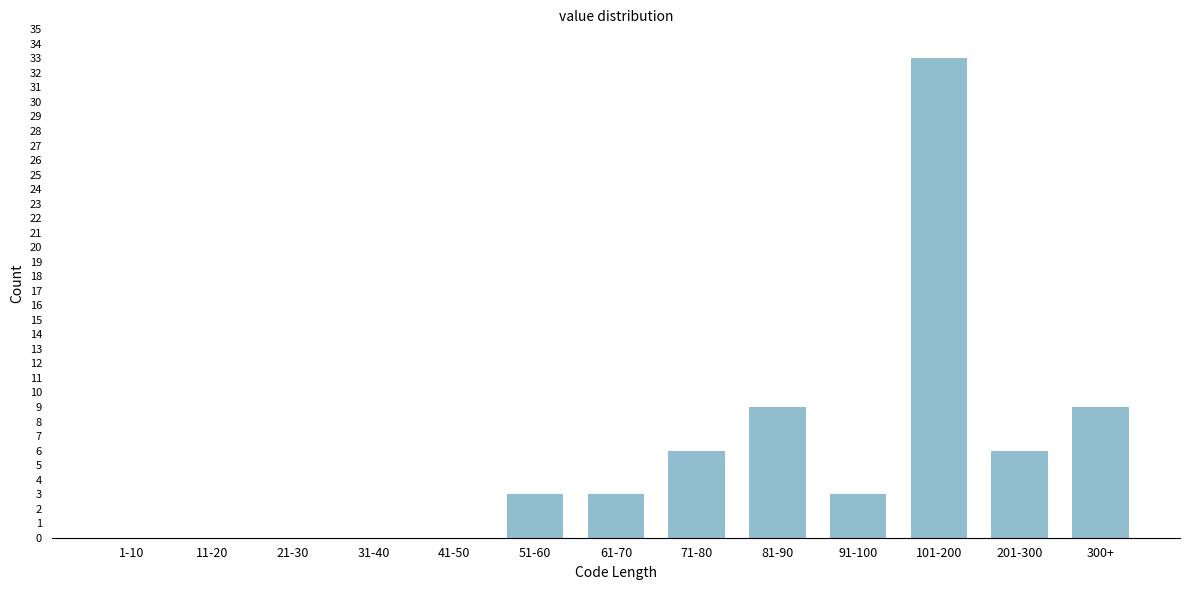

Reading right to left, transcribe all the data shown in this chart.

300+=9	201-300=6	101-200=33	91-100=3	81-90=9	71-80=6	61-70=3	51-60=3	41-50=0	31-40=0	21-30=0	11-20=0	1-10=0